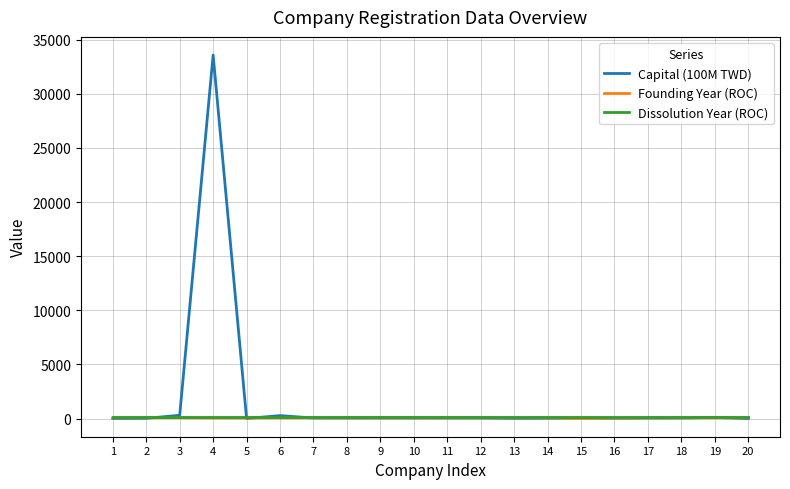

At which label is Capital (100M TWD) closest to 16787?

3